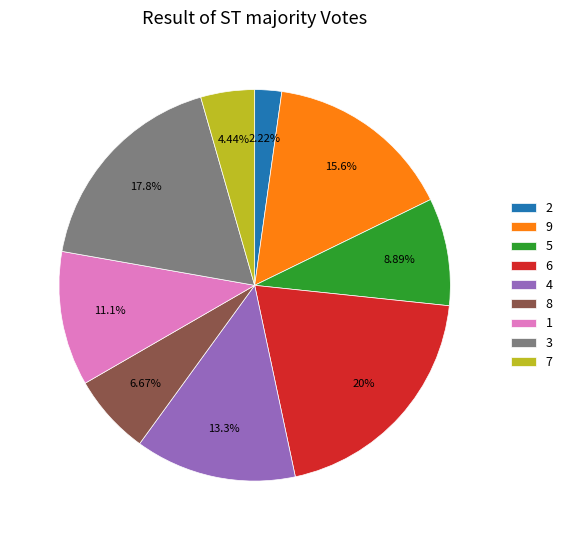

What is the largest slice in the pie chart?

6